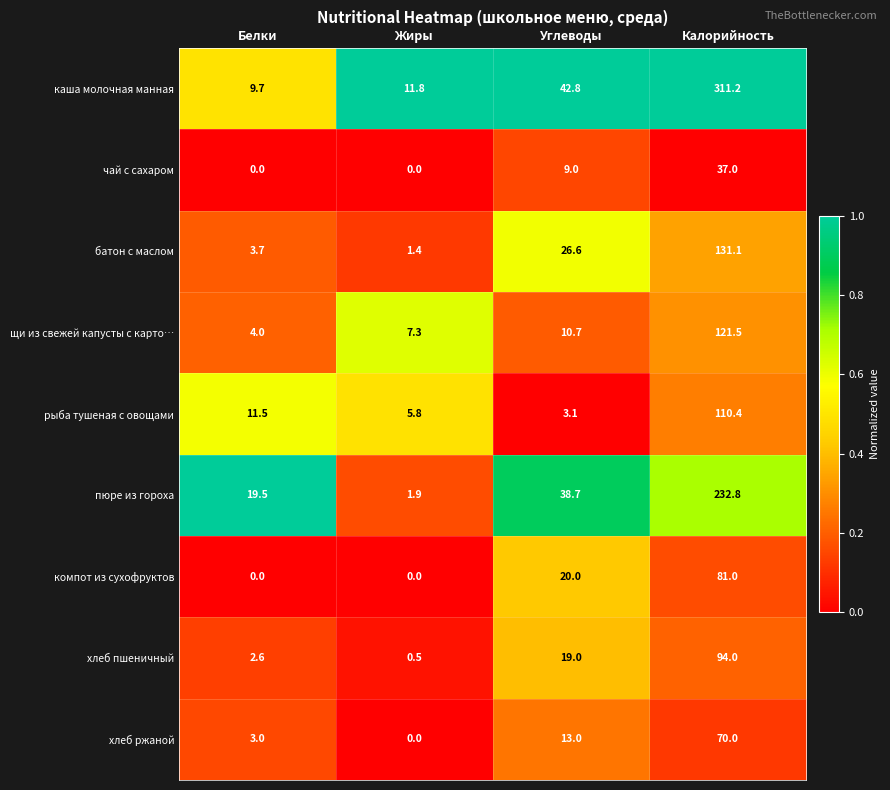

Read the хлеб пшеничный value at Углеводы.

19.0